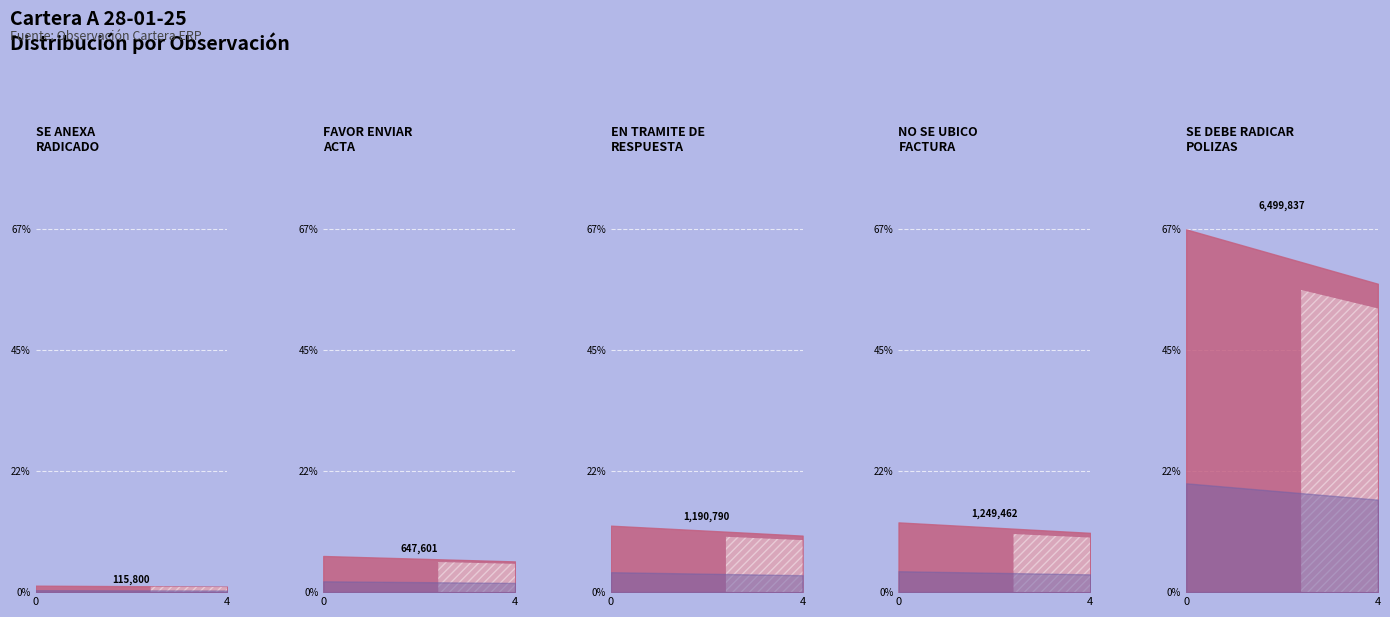

What is the difference between the second highest and minimum values?

0.1